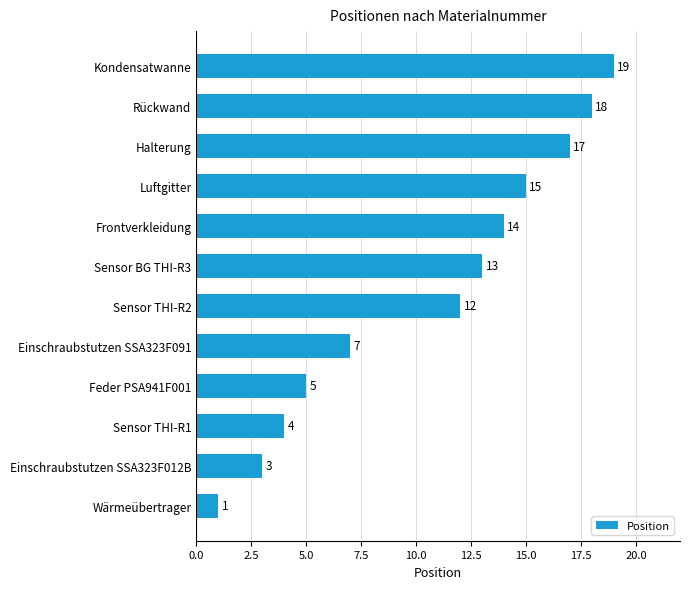

List the labels in order of value, smallest first.

Wärmeübertrager, Einschraubstutzen SSA323F012B, Sensor THI-R1, Feder PSA941F001, Einschraubstutzen SSA323F091, Sensor THI-R2, Sensor BG THI-R3, Frontverkleidung, Luftgitter, Halterung, Rückwand, Kondensatwanne